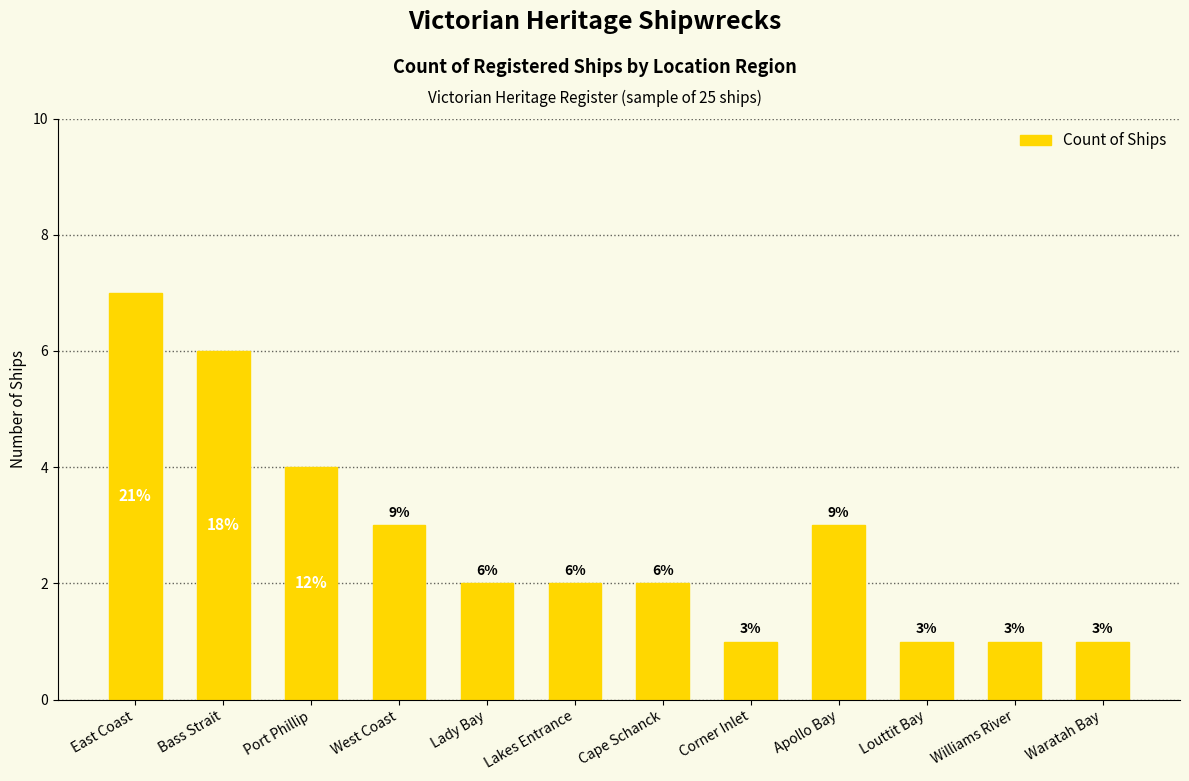

What is the sum of all values?

33